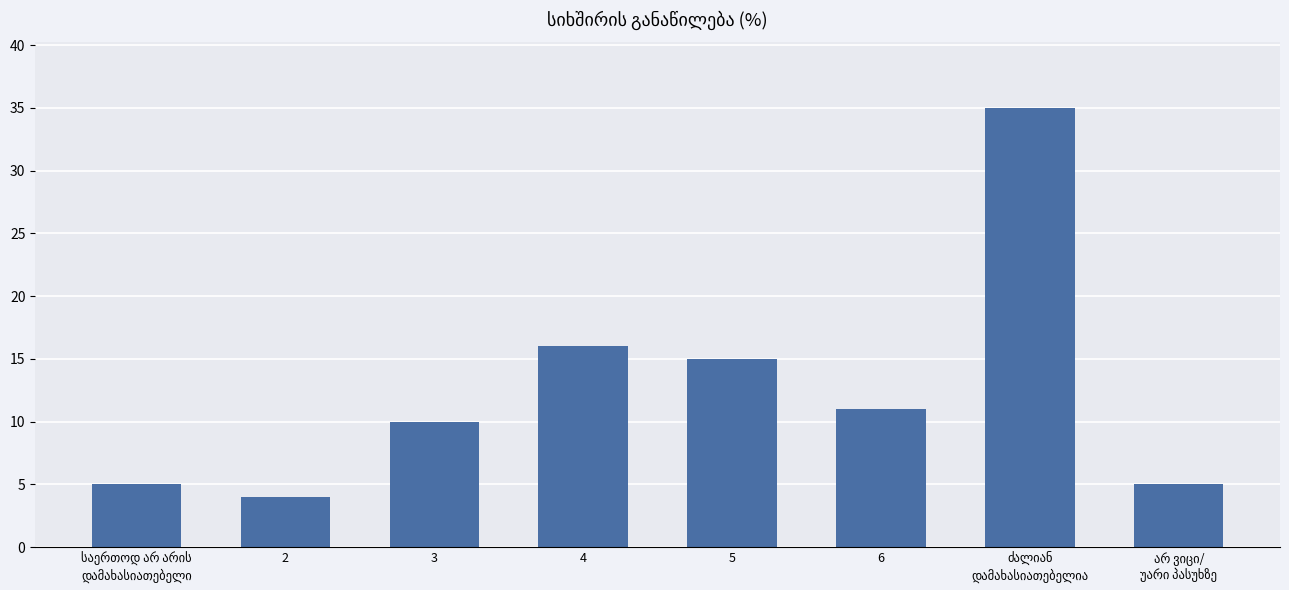

What is the ratio of the value at 4 to the value at 5?

1.1